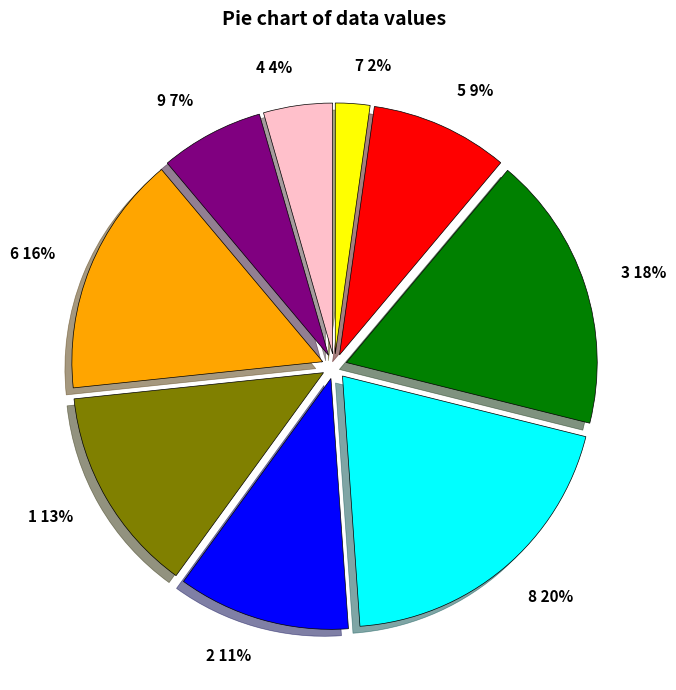

To the nearest percent, what percentage of the pie is 5?

9%